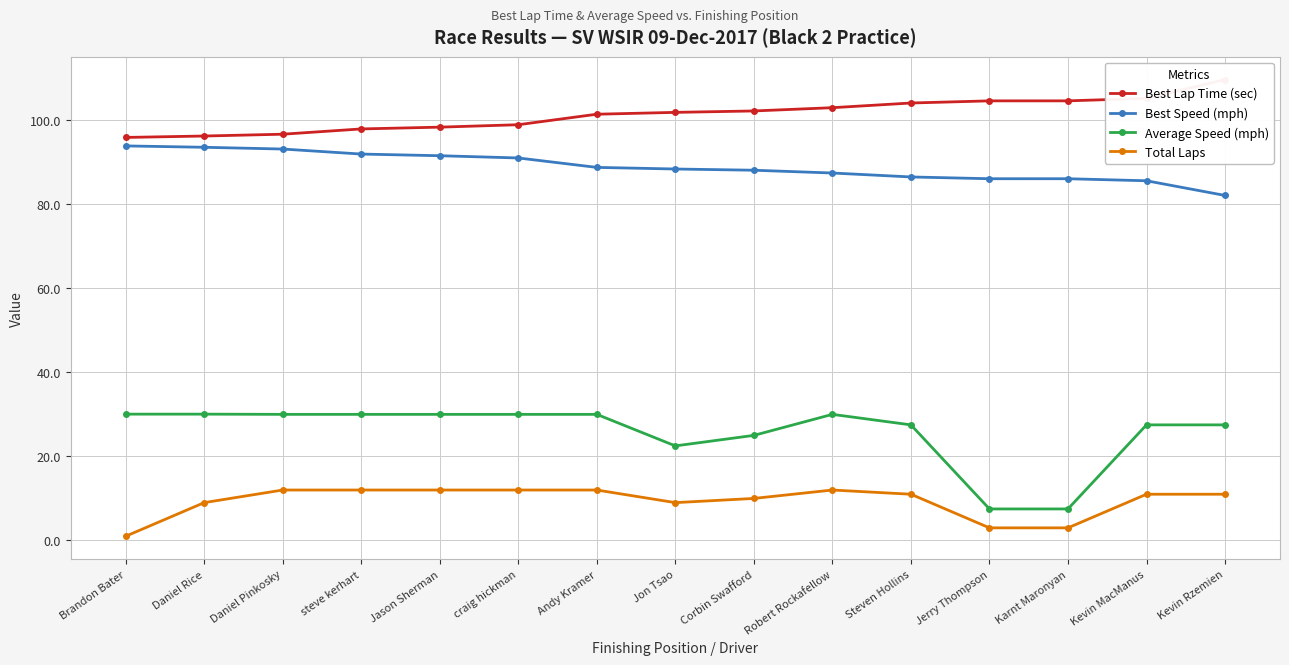

At which category is the sum across all series the highest?

Robert Rockafellow